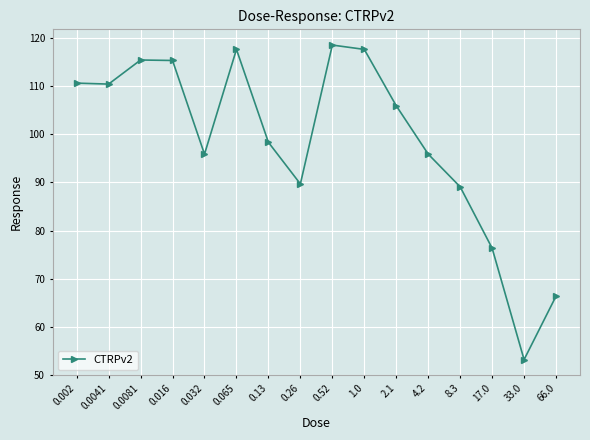

What is the difference between the maximum and minimum values?

65.3